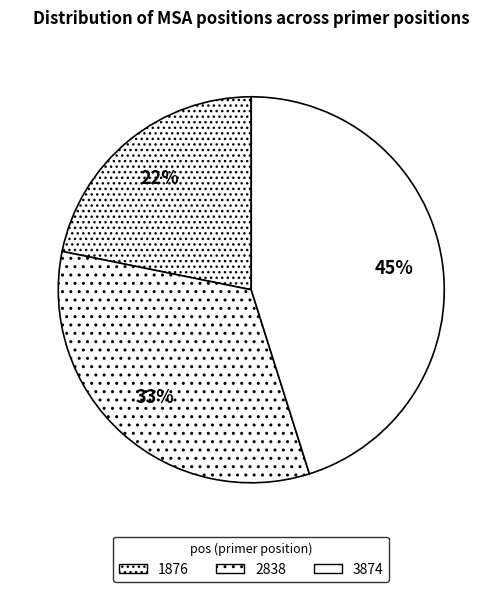

To the nearest percent, what portion does 1876 represent?

22%